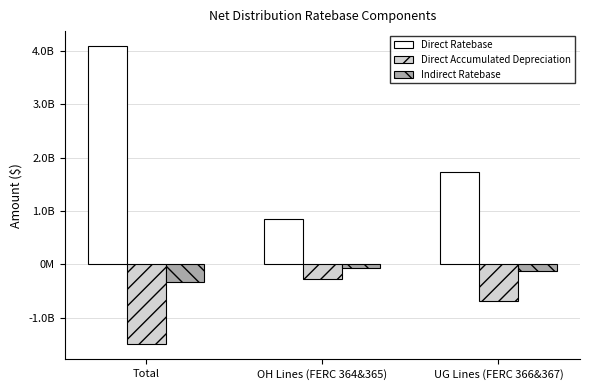

At OH Lines (FERC 364&365), list the series in order from smallest to largest.

Direct Accumulated Depreciation, Indirect Ratebase, Direct Ratebase